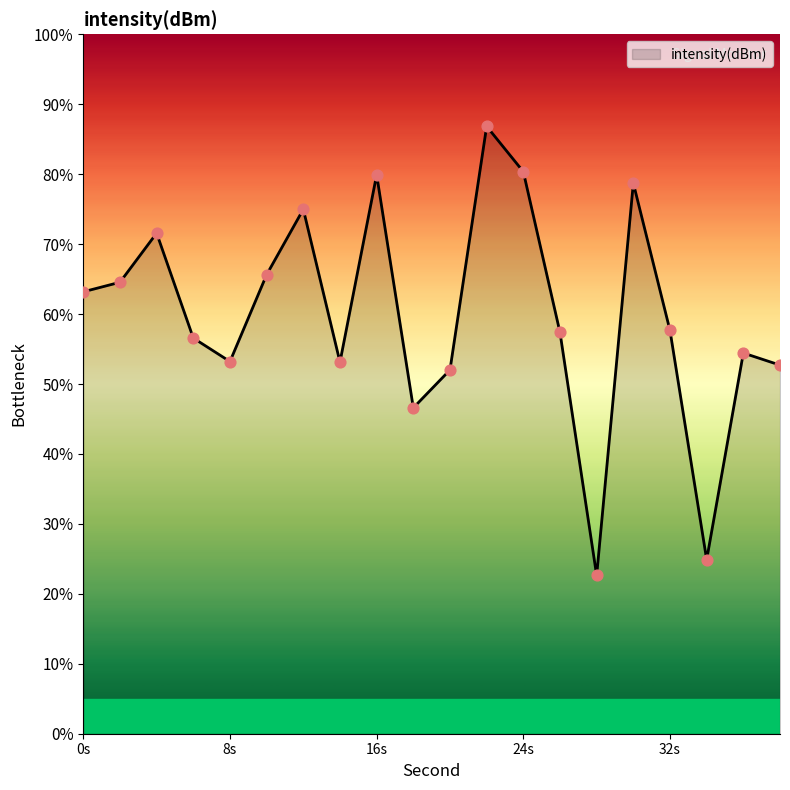

What is the minimum value shown in the chart?

22.6